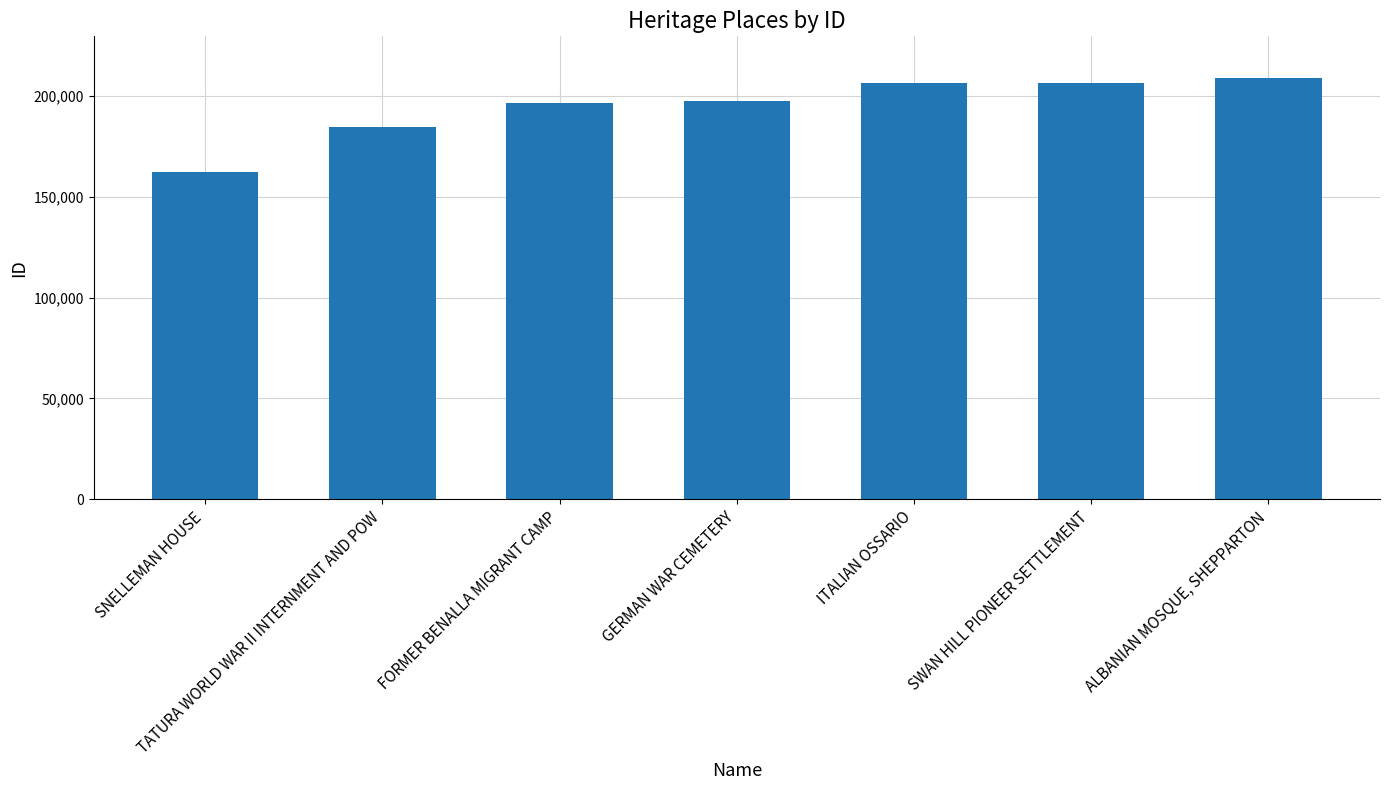

What is the value of the 2nd bar from the left?

184631